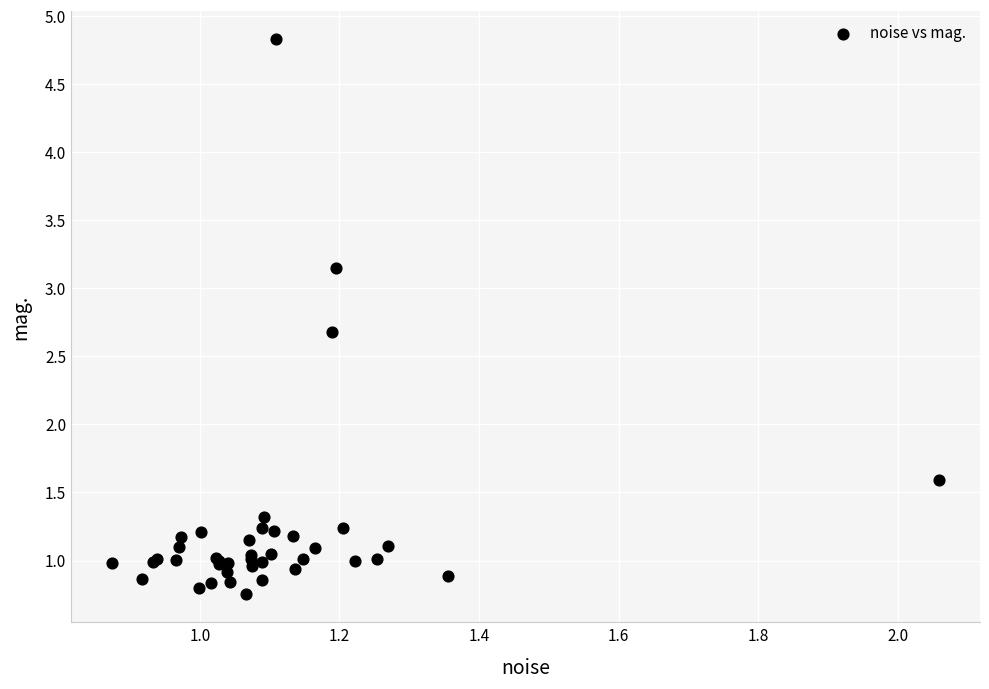

What Y value in the scatter plot is closest to 2?

1.6